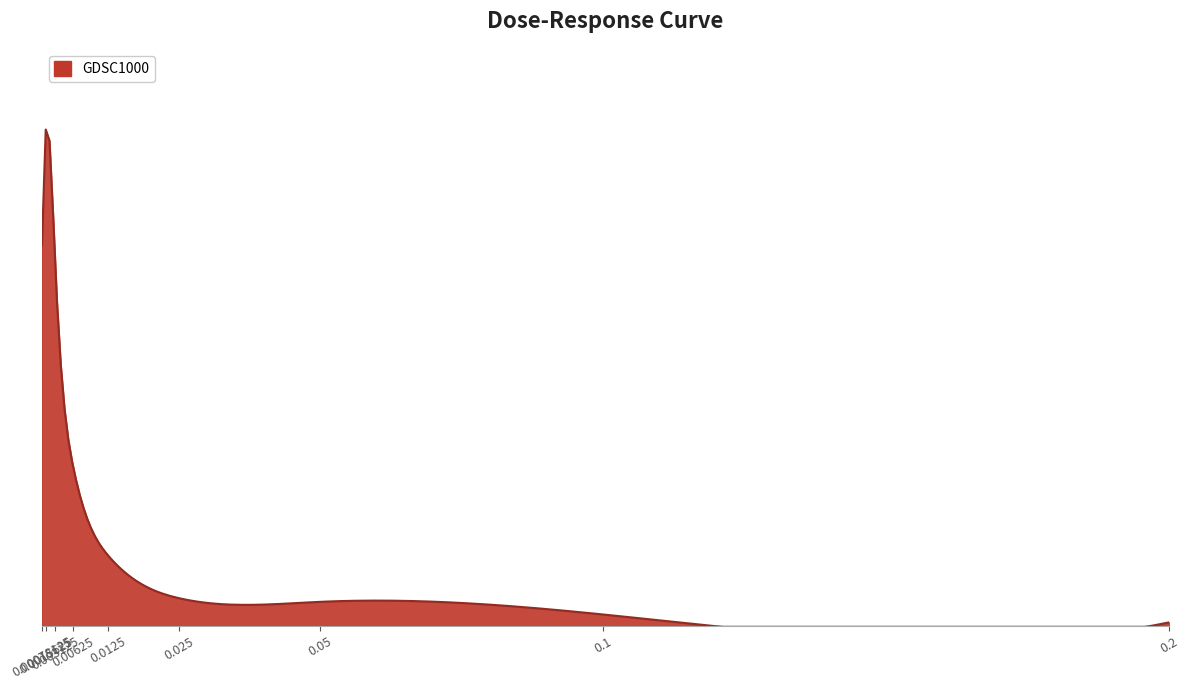

What is the minimum value shown in the chart?

0.8